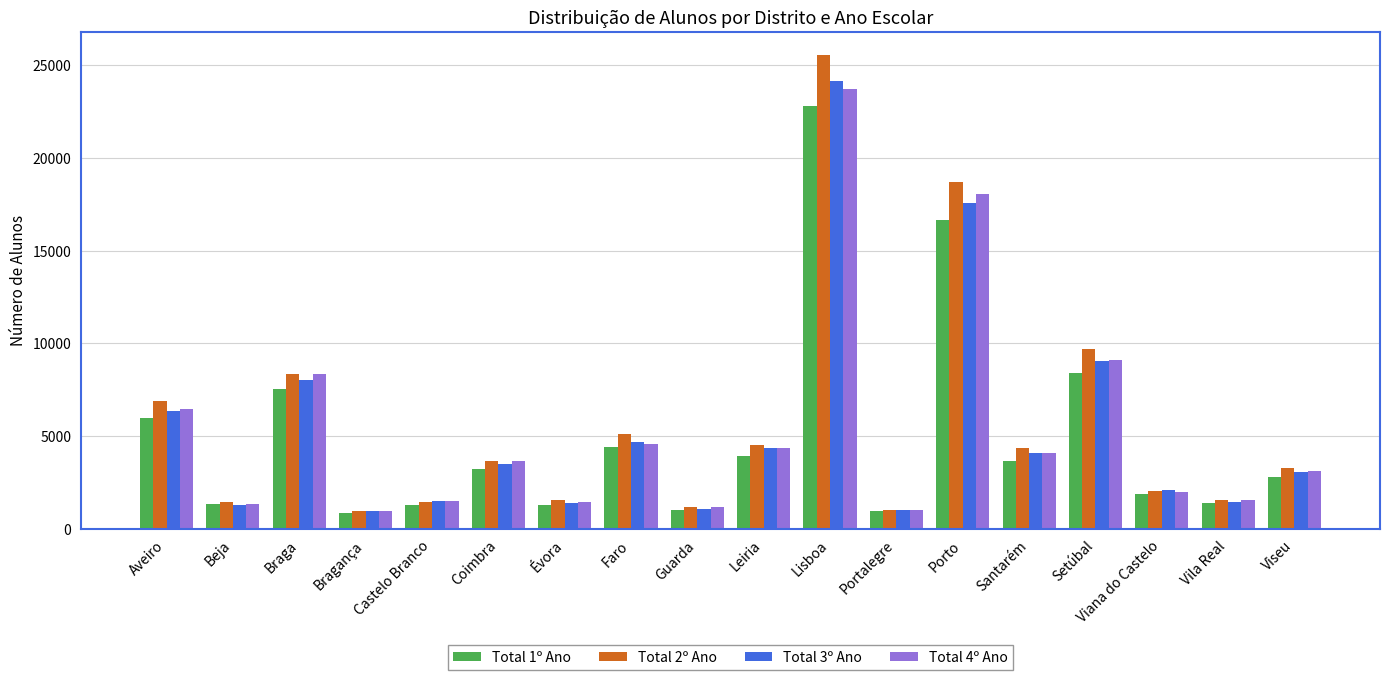

What is the sum of all Total 4º Ano values?

96330